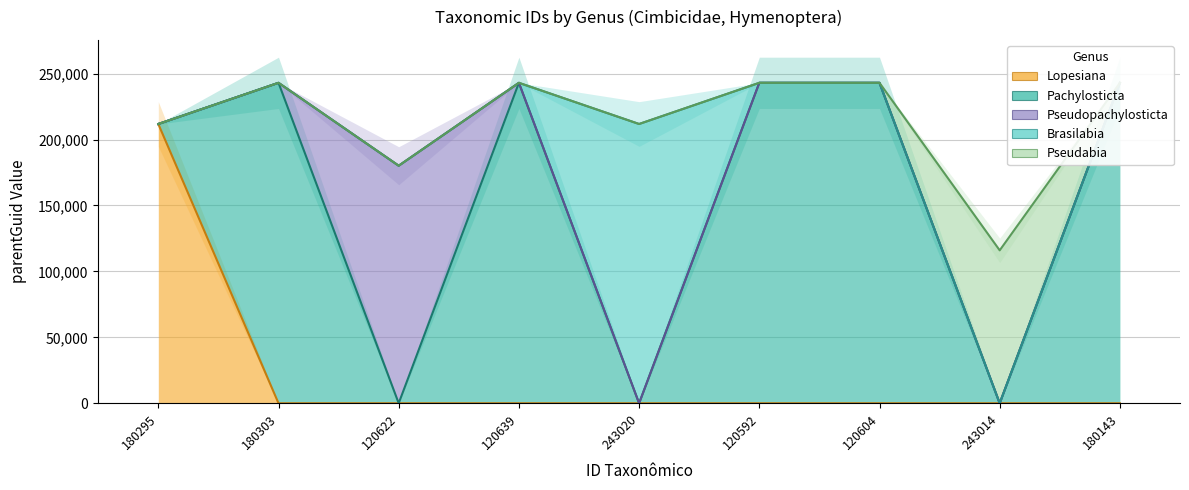

Between 243014 and 180295, which is larger?

180295